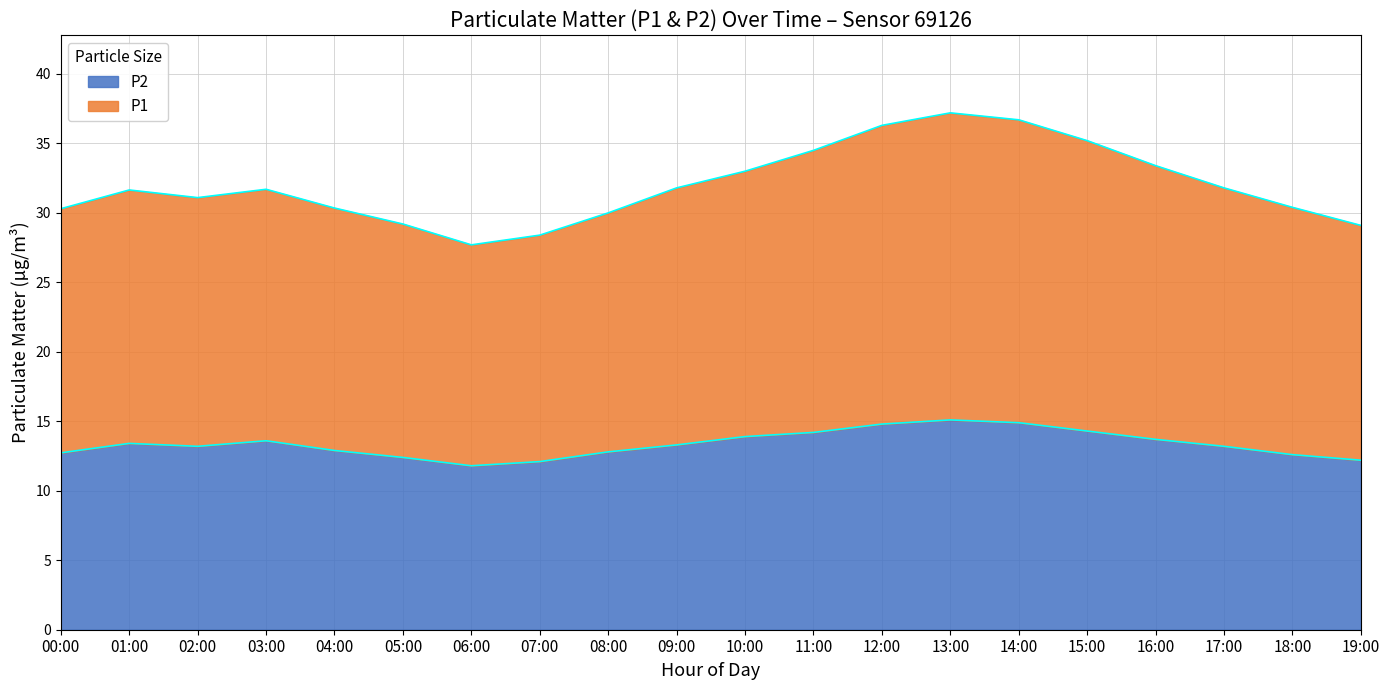

Reading left to right, what are all the values shown in this chart?

P1: 00:00=30.3	01:00=31.6	02:00=31.1	03:00=31.7	04:00=30.4	05:00=29.2	06:00=27.7	07:00=28.4	08:00=30.0	09:00=31.8	10:00=33.0	11:00=34.5	12:00=36.3	13:00=37.2	14:00=36.7	15:00=35.2	16:00=33.4	17:00=31.8	18:00=30.4	19:00=29.1
P2: 00:00=12.7	01:00=13.4	02:00=13.2	03:00=13.6	04:00=12.9	05:00=12.4	06:00=11.8	07:00=12.1	08:00=12.8	09:00=13.3	10:00=13.9	11:00=14.2	12:00=14.8	13:00=15.1	14:00=14.9	15:00=14.3	16:00=13.7	17:00=13.2	18:00=12.6	19:00=12.2